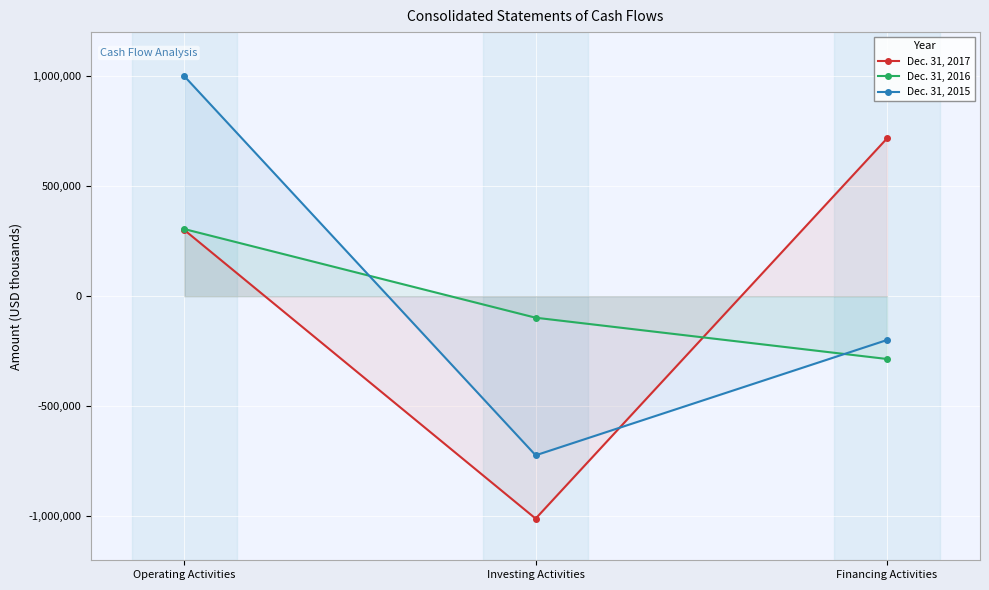

What is the label of the 2nd point from the left?

Investing Activities